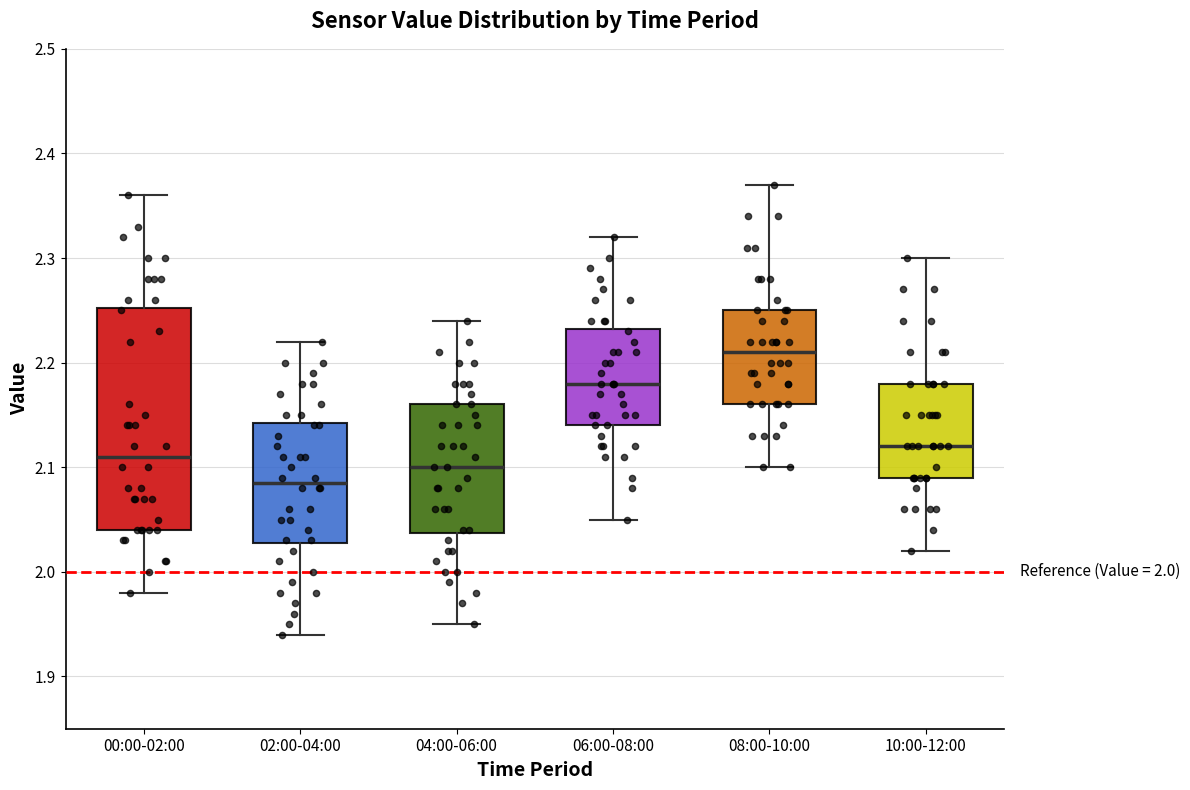

Reading left to right, read every box against the y-axis: the position of its median line, the range the box covers, and the ends of its whiskers. The values are not printed on the chart, so give them approximately, as read against the axis.

00:00-02:00: median 2.11, box 2.04 to 2.25, whiskers 1.98 to 2.36
02:00-04:00: median 2.09, box 2.03 to 2.14, whiskers 1.94 to 2.22
04:00-06:00: median 2.10, box 2.04 to 2.16, whiskers 1.95 to 2.24
06:00-08:00: median 2.18, box 2.14 to 2.23, whiskers 2.05 to 2.32
08:00-10:00: median 2.21, box 2.16 to 2.25, whiskers 2.10 to 2.37
10:00-12:00: median 2.12, box 2.09 to 2.18, whiskers 2.02 to 2.30